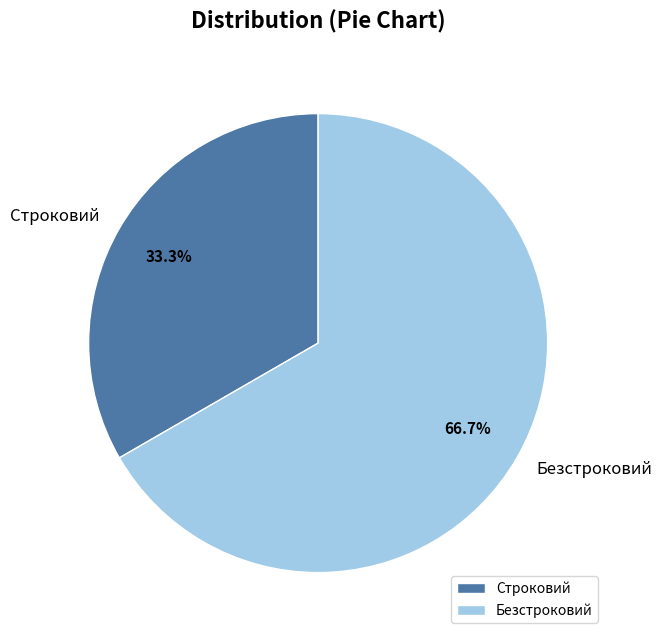

Do Строковий and Безстроковий together represent more than half of the pie?

Yes